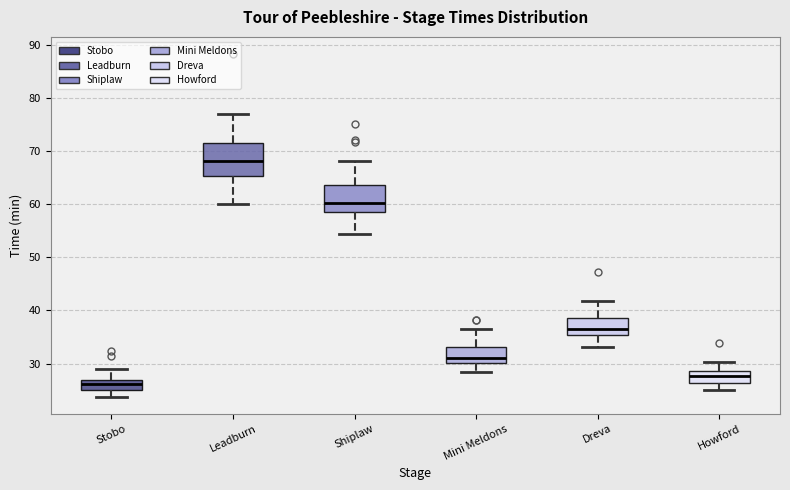

Reading left to right, transcribe this box plot: for each box, give where its median line is, the range the box spans, and where its two whiskers end, as read against the y-axis. The values are not printed on the chart, so give them approximately, as read against the axis.

Stobo: median 26, box 25 to 27, whiskers 24 to 29
Leadburn: median 68, box 65 to 71, whiskers 60 to 77
Shiplaw: median 60, box 59 to 64, whiskers 54 to 68
Mini Meldons: median 31, box 30 to 33, whiskers 28 to 37
Dreva: median 37, box 35 to 39, whiskers 33 to 42
Howford: median 28, box 26 to 29, whiskers 25 to 30